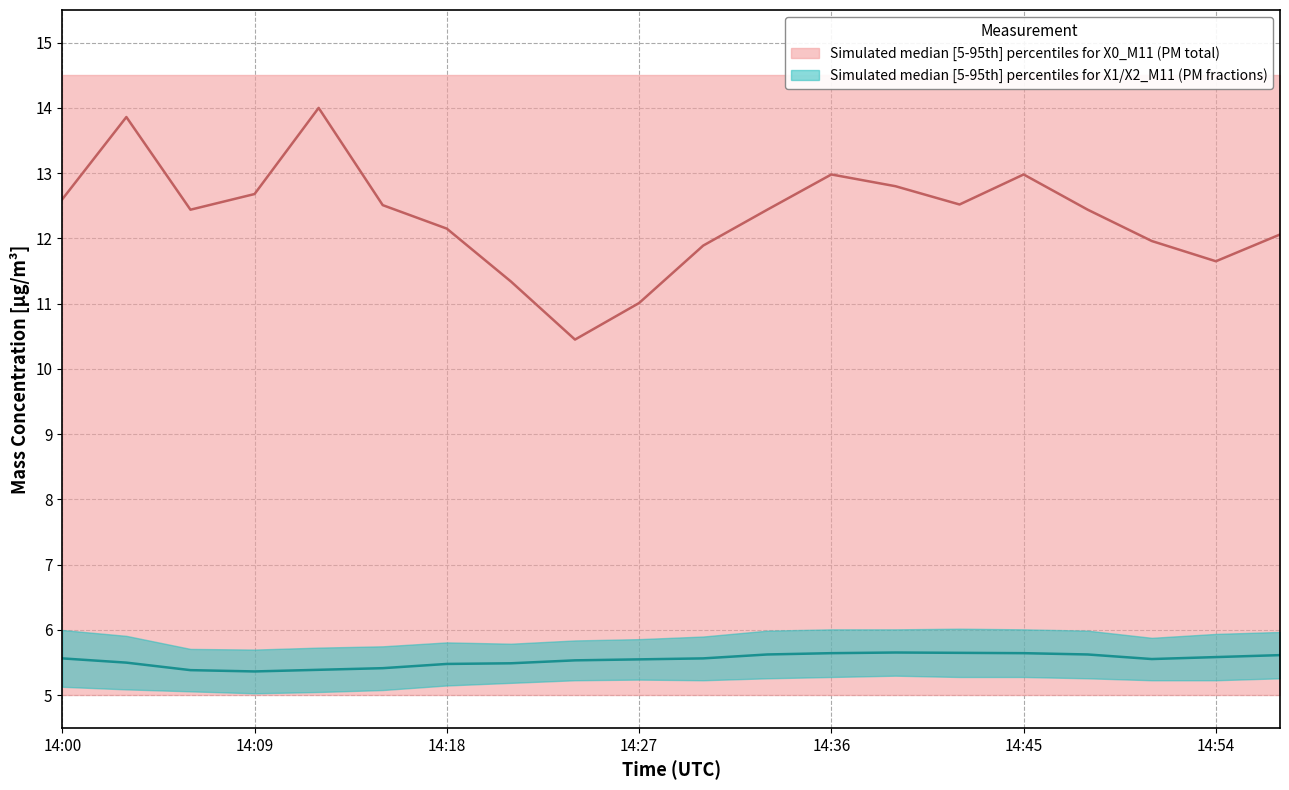

True or false: X1_M11 has a value of 8.9 at 14:09.

False